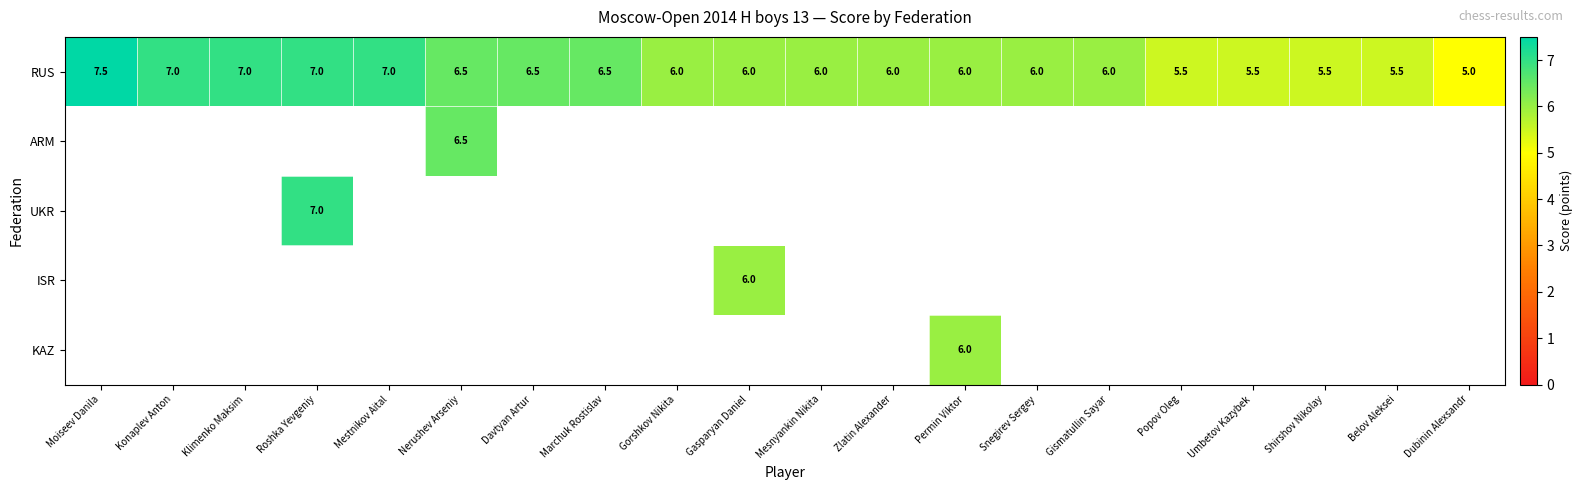

At how many categories does at least one series exceed 7?

1